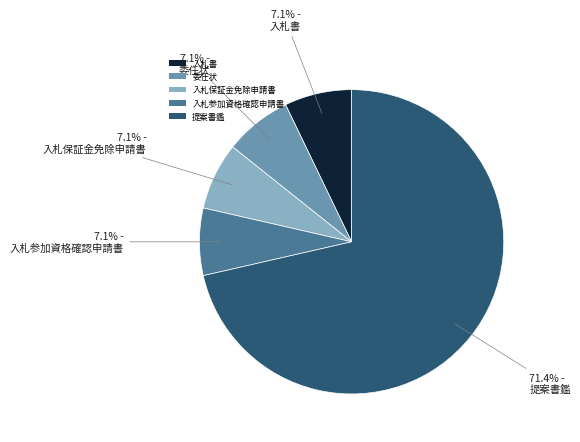

The 委任状 slice represents 1% of the pie. True or false?

False